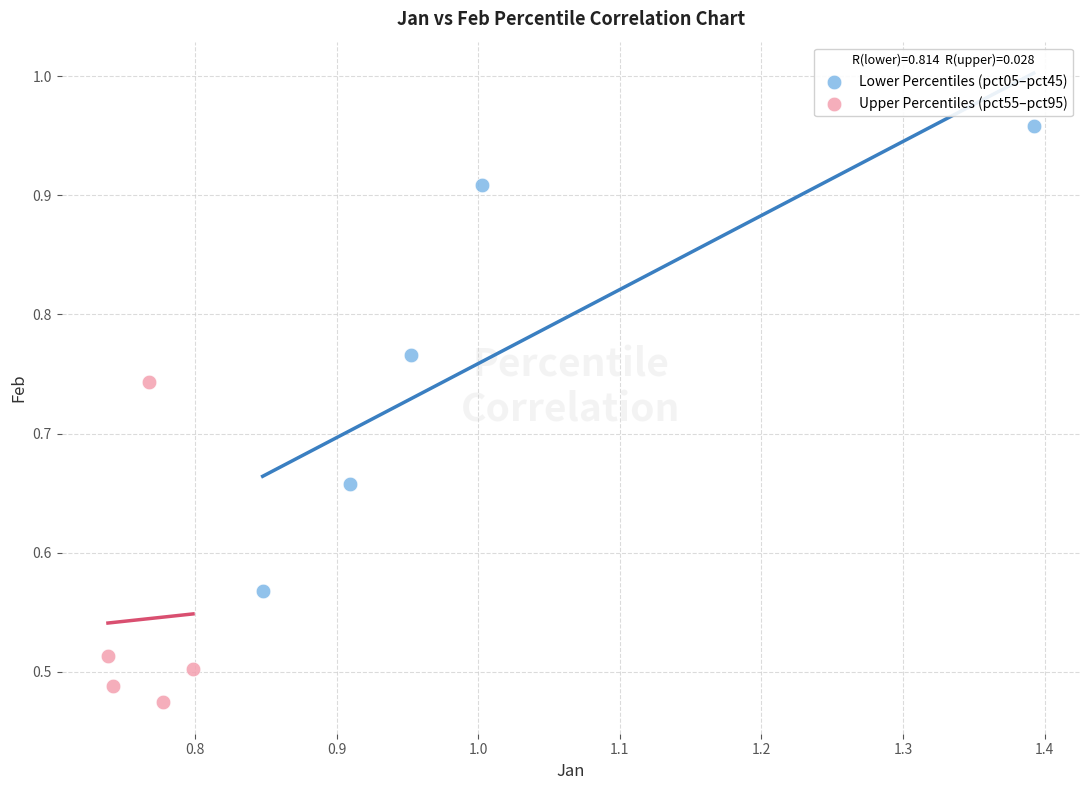

Which series reaches the minimum Y coordinate?

Upper Percentiles (pct55–pct95)